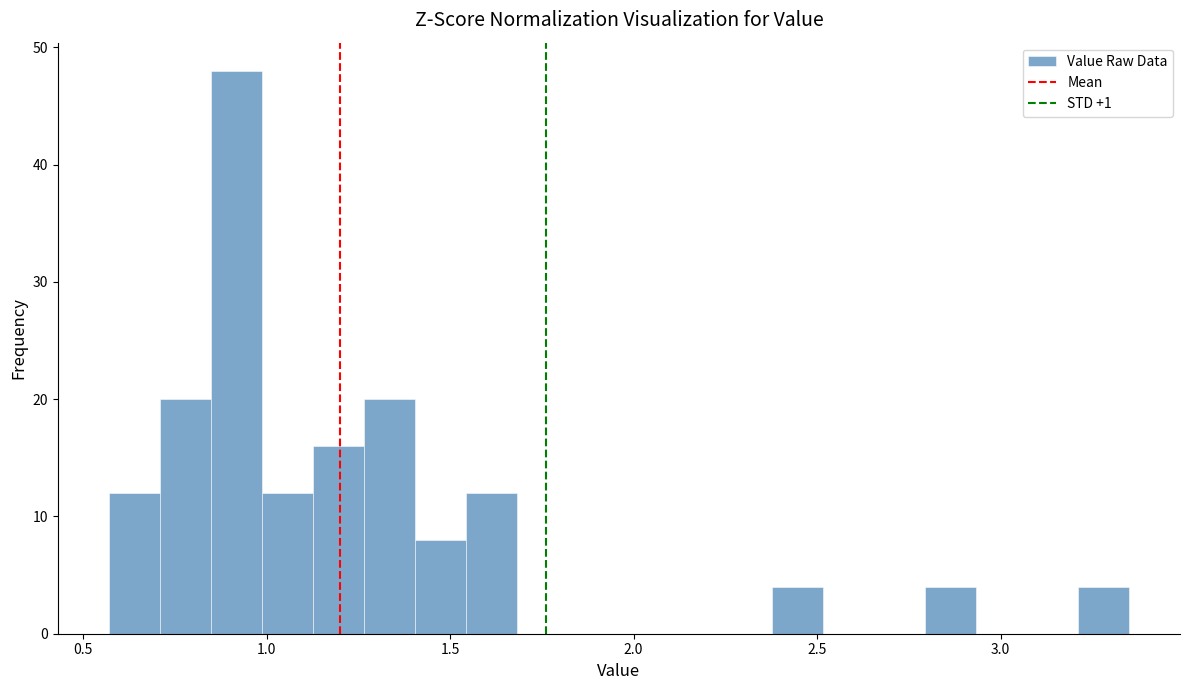

Around what value on the x-axis is the tallest bar? Give the approximate position of its centre, as read against the axis.

0.90